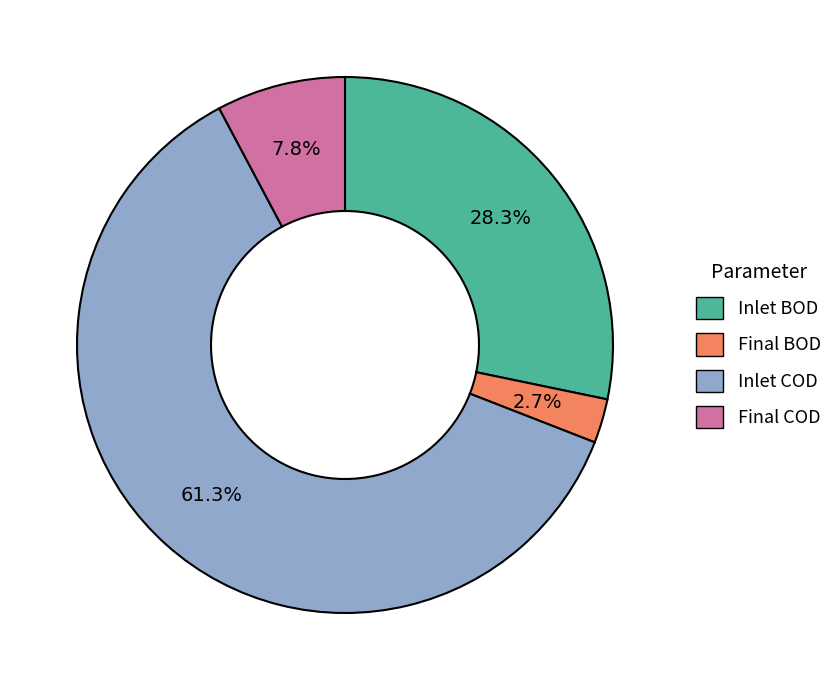

Is Inlet BOD the majority of the pie?

No